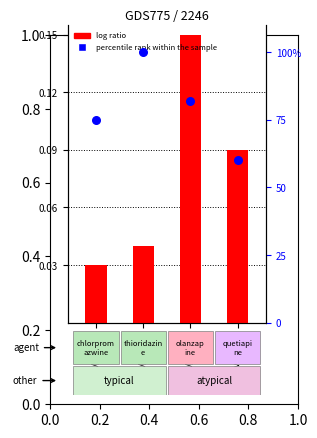

At how many categories does at least one series exceed 81?

2